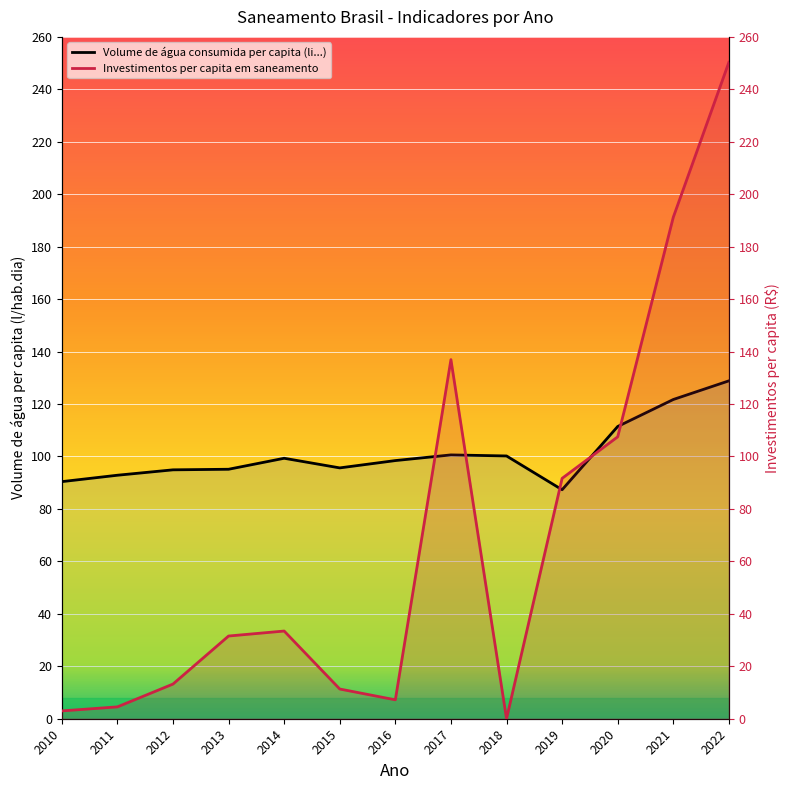

Where is Volume de água consumida per capita (li...) nearest to the value 108?

2020